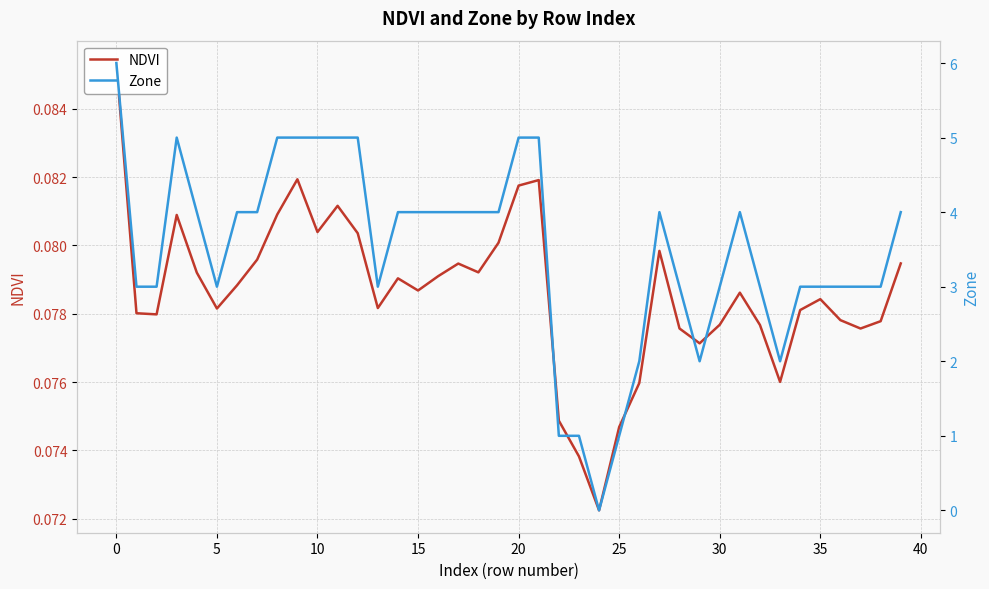

What is the value of the NDVI point at the 8th from the left?

0.1